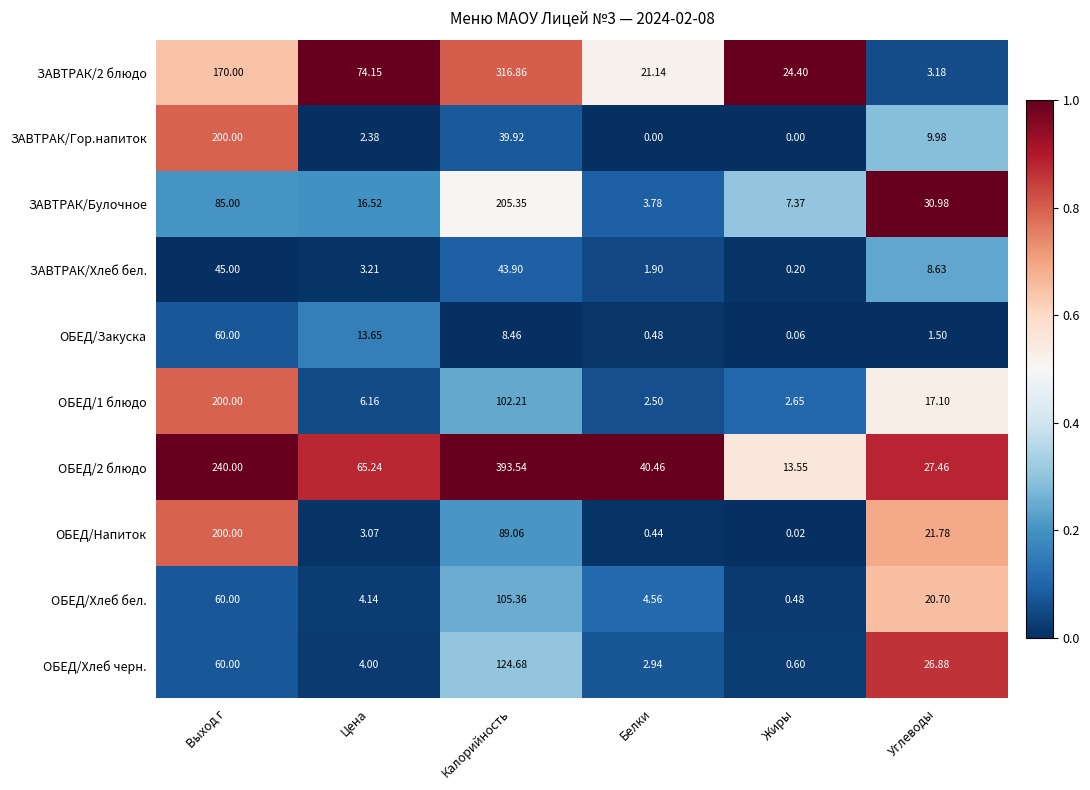

Where is ОБЕД/Хлеб черн. nearest to the value 62?

Выход г